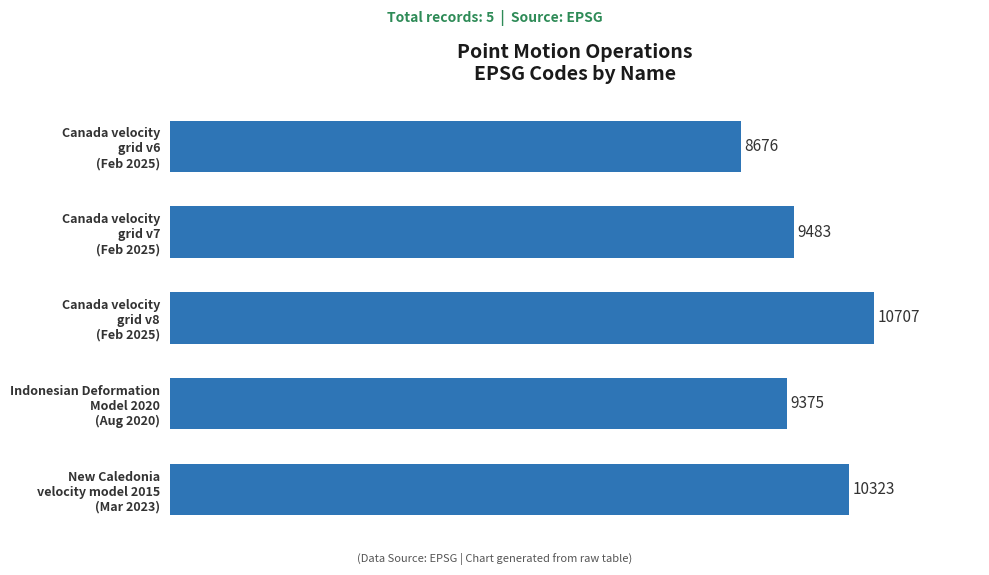

What is the sum of all values?

48564